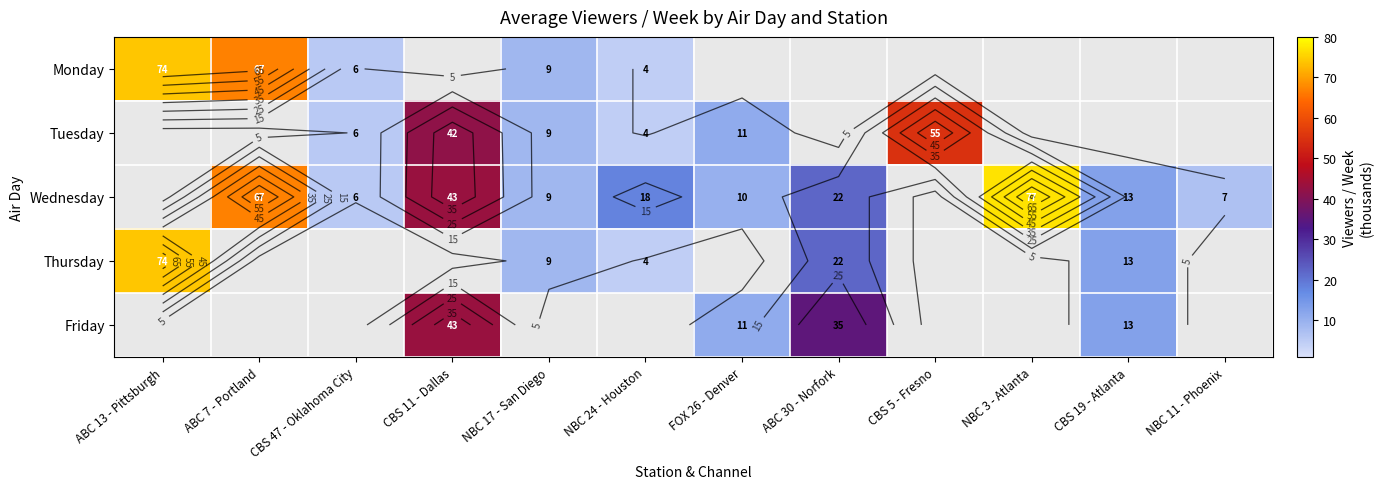

How many data points in Wednesday are less than 18?

5